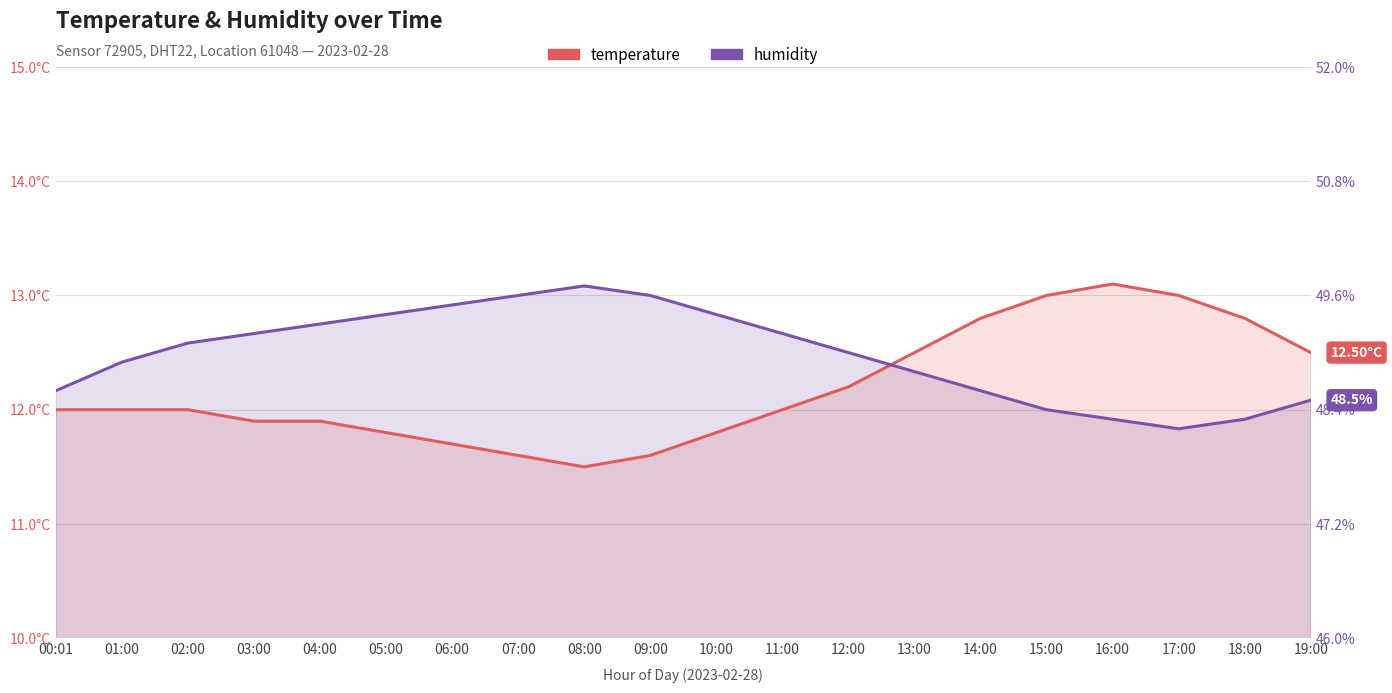

What is the minimum value for temperature?

11.5